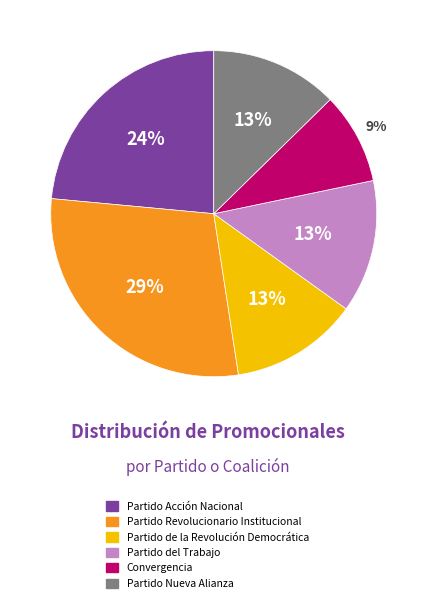

How many segments does this pie chart have?

6